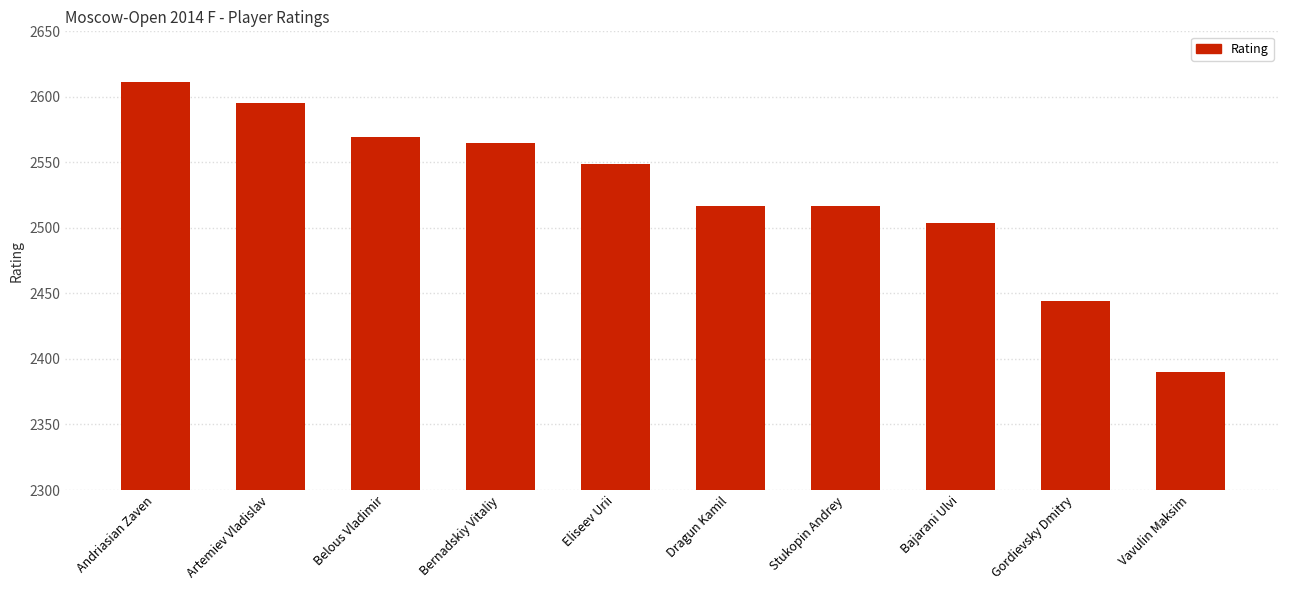

What is the difference between the maximum and minimum values?

221